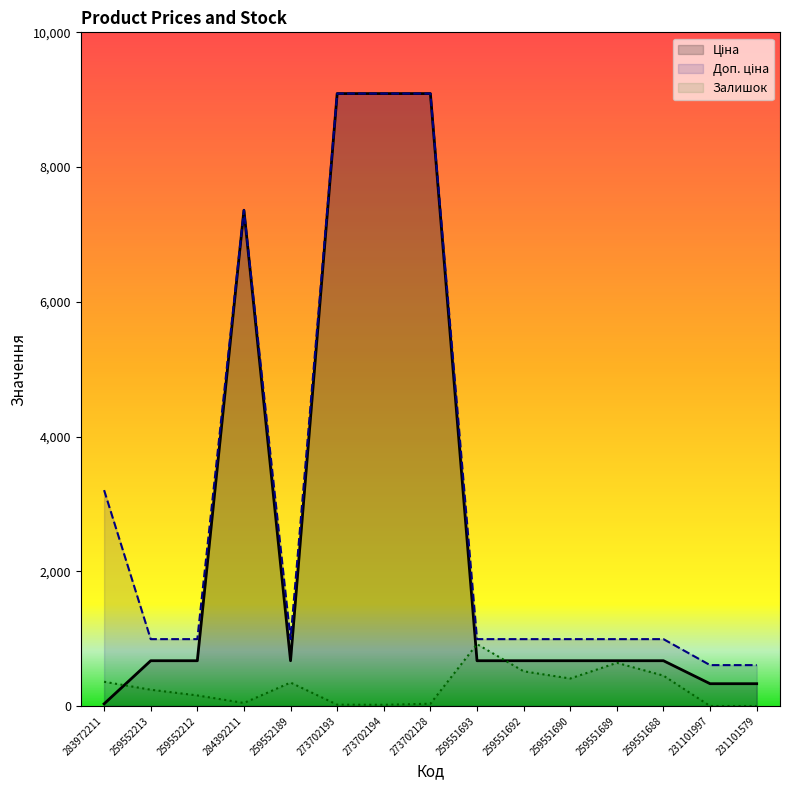

Is the value of Ціна at 259551692 greater than the value of Доп. ціна at 259551693?

No